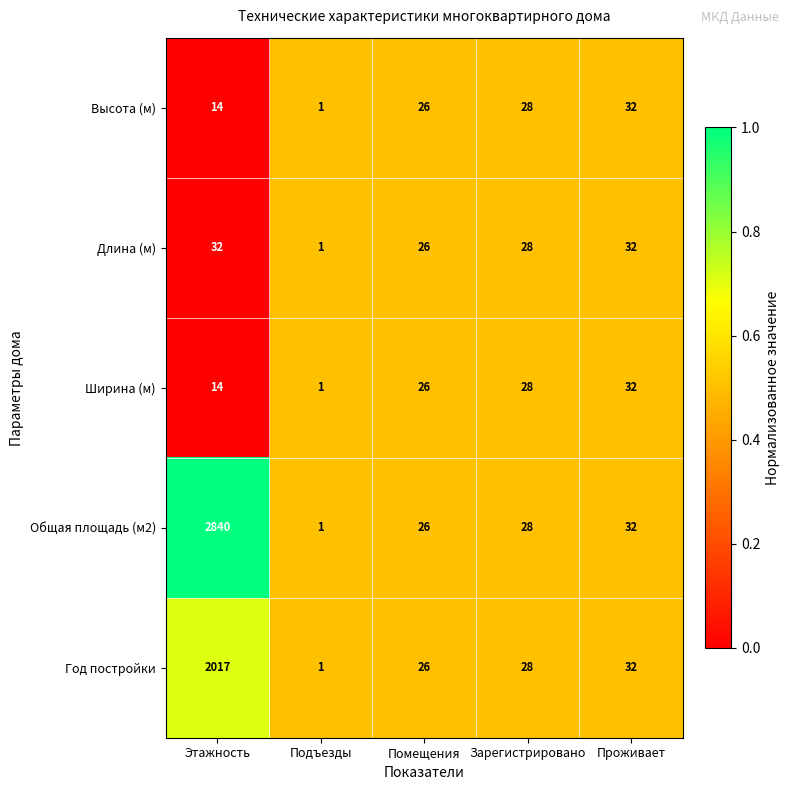

Between Этажность and Проживает, which series saw the biggest shift?

Общая площадь (м2)